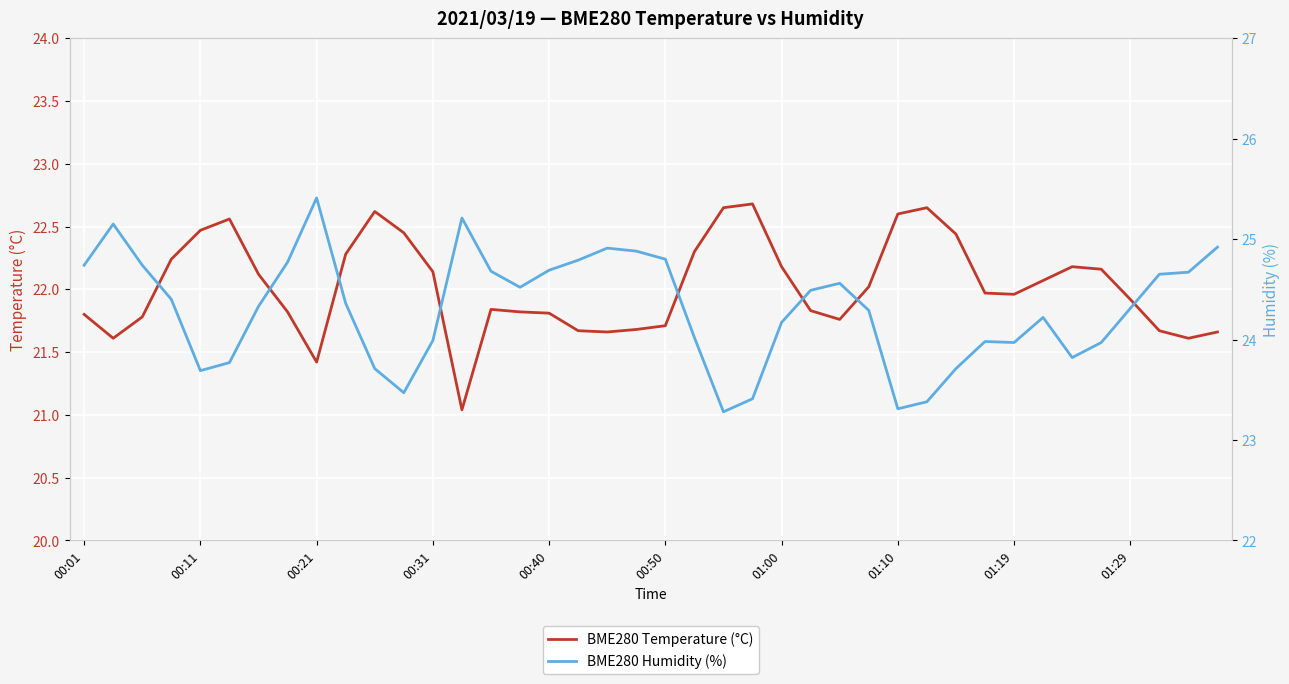

How many data points does each series have?

40